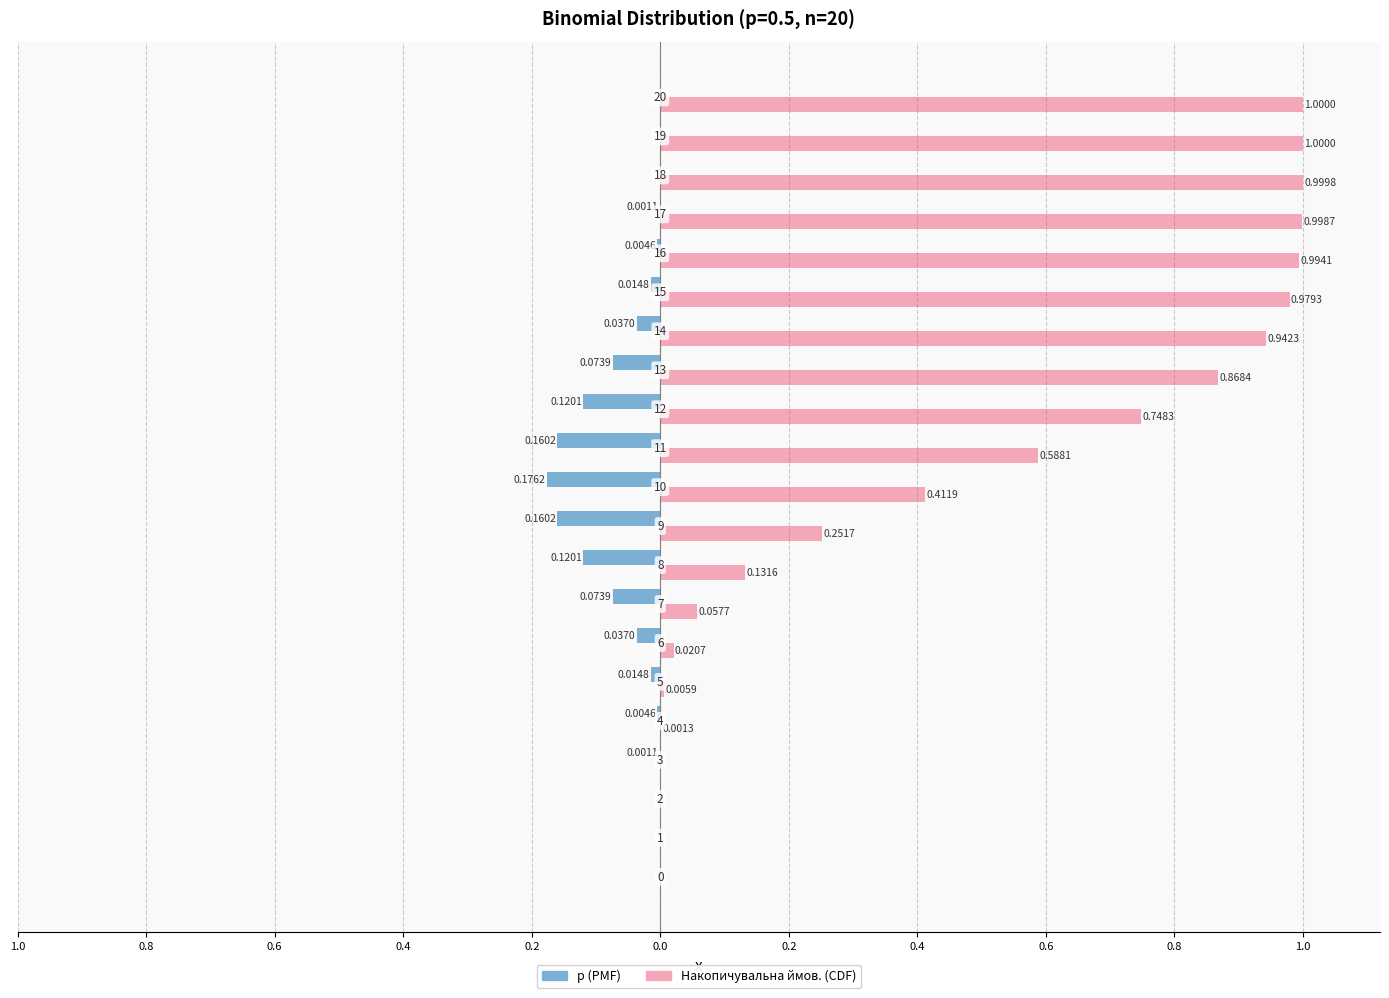

Is it true that p equals -0.3 at 0.8?

False